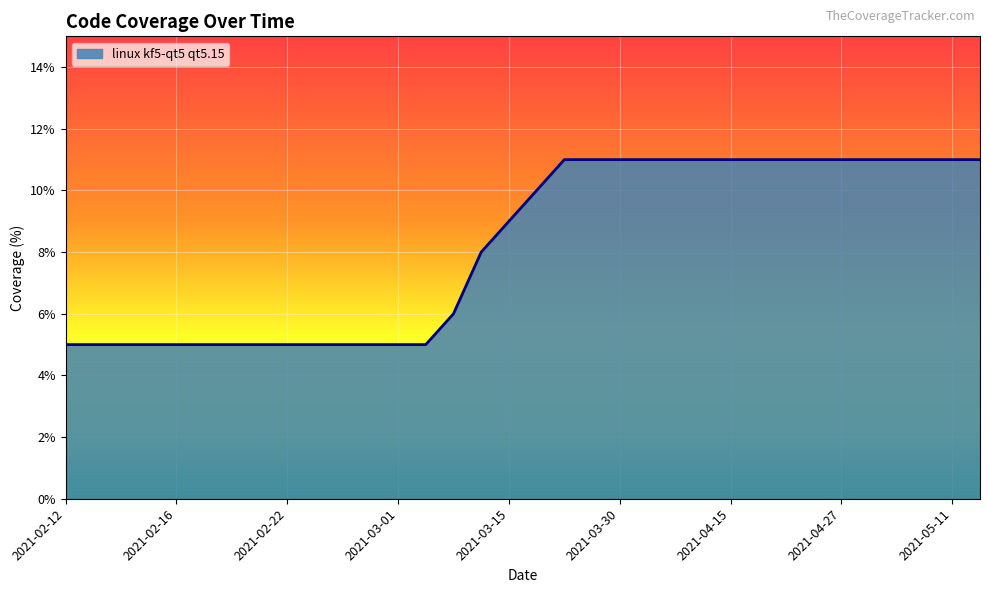

What is the difference between the maximum and minimum values?

6